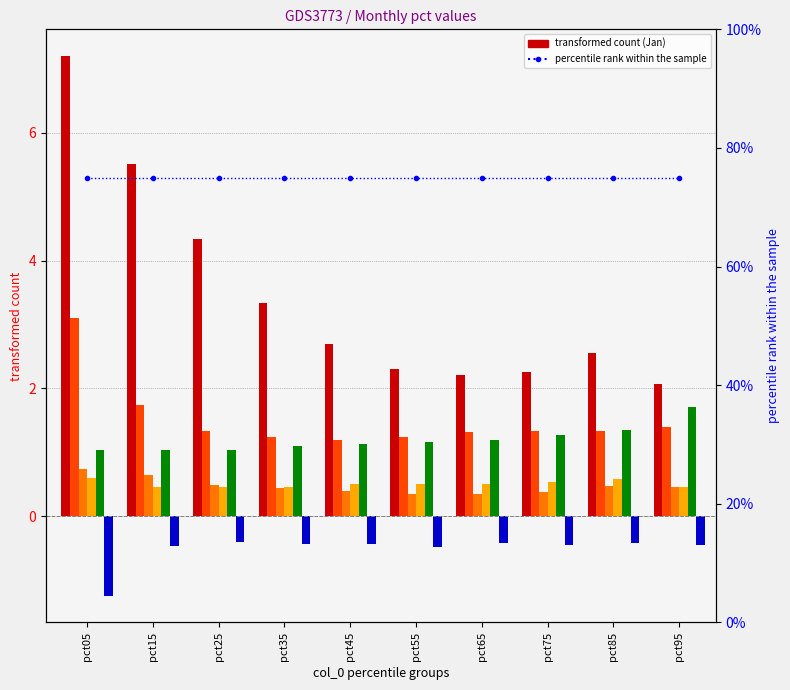

What is the value of the Mar bar at the 3rd from the left?

0.5